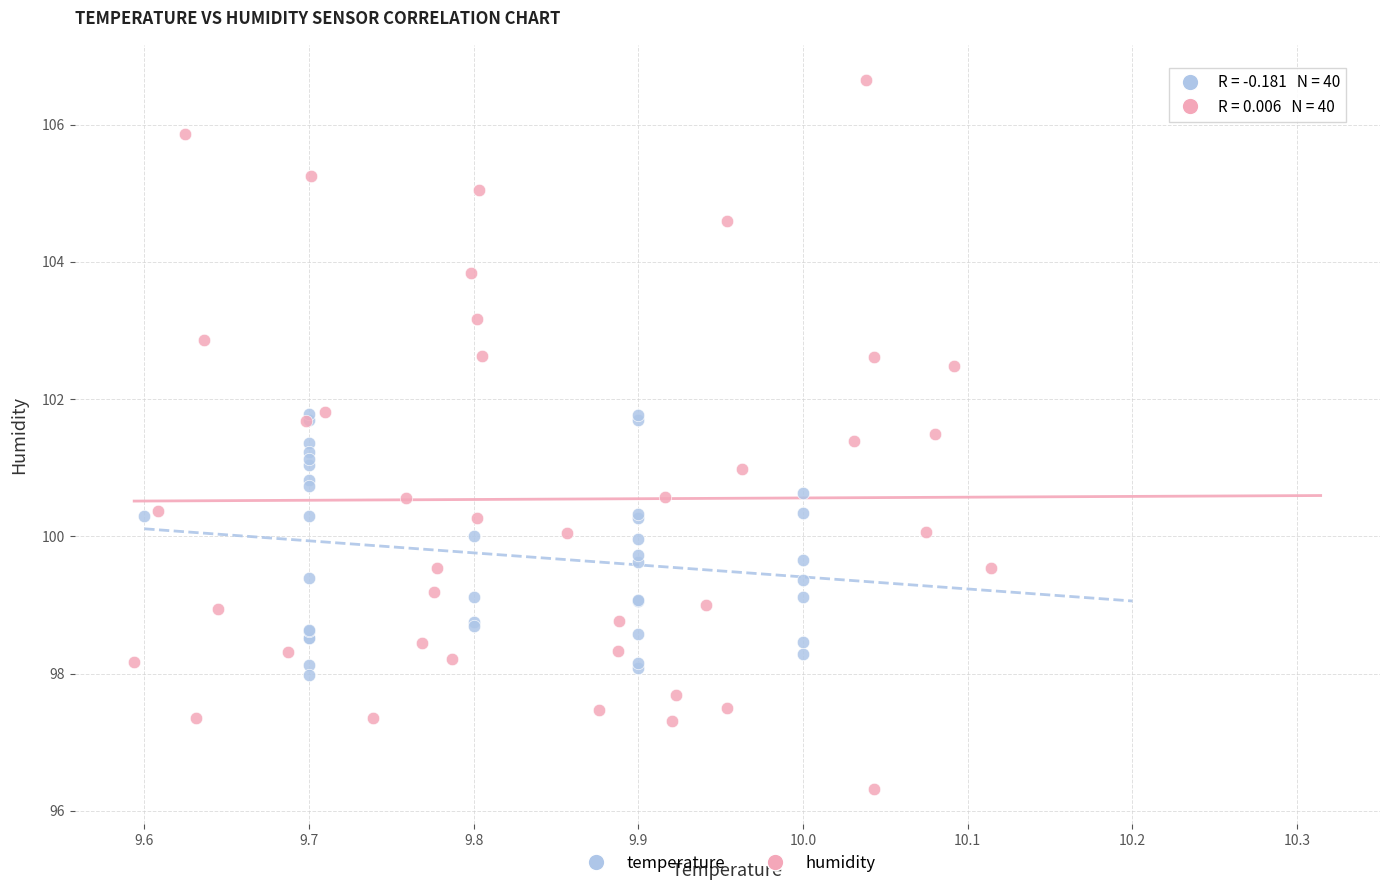

Which series contains the highest Y value?

humidity